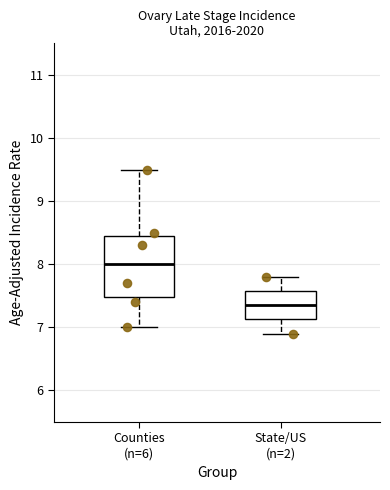

Reading left to right, transcribe this box plot: for each box, give where its median line is, the range the box spans, and where its two whiskers end, as read against the y-axis. The values are not printed on the chart, so give them approximately, as read against the axis.

Counties (n=6): median 8.0, box 7.5 to 8.5, whiskers 7.0 to 9.5
State/US (n=2): median 7.4, box 7.1 to 7.6, whiskers 6.9 to 7.8